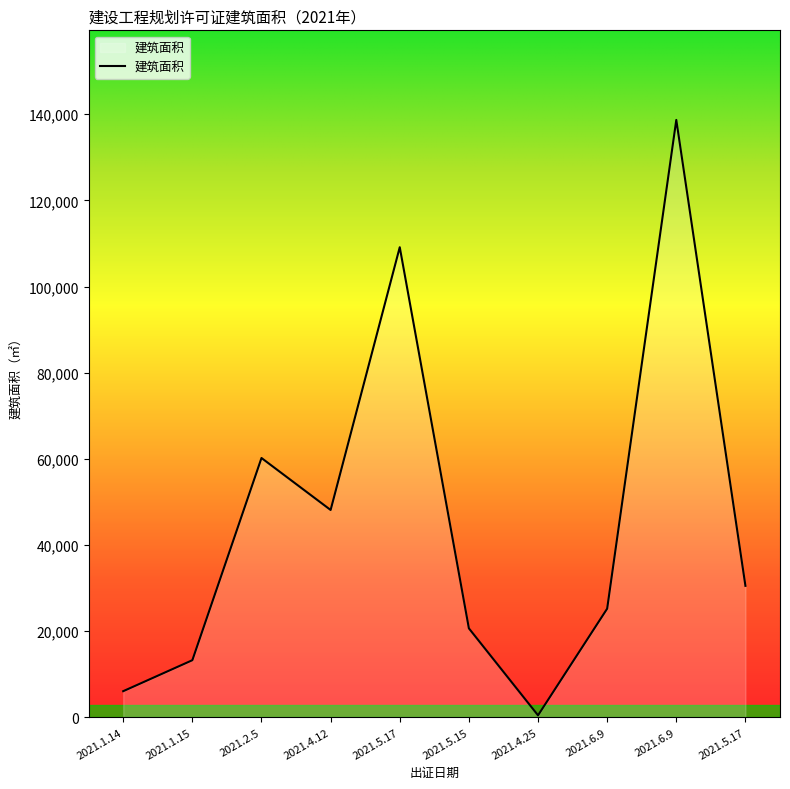

Rank the categories by value from highest to lowest.

2021.6.9, 2021.5.17, 2021.2.5, 2021.4.12, 2021.5.17, 2021.6.9, 2021.5.15, 2021.1.15, 2021.1.14, 2021.4.25